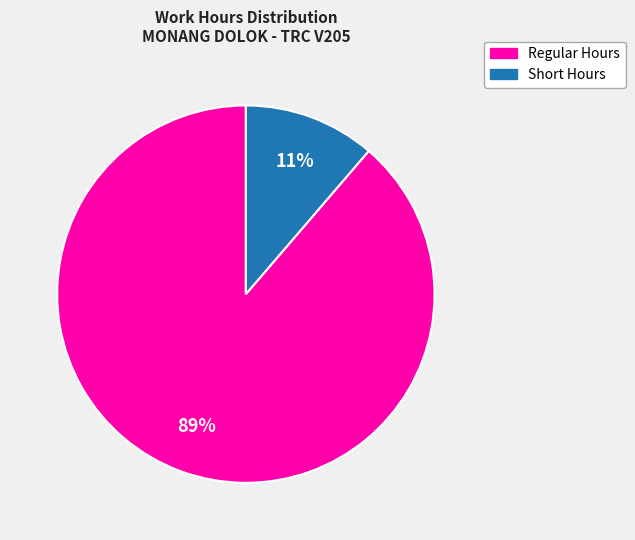

Is there a majority slice in this chart?

Yes